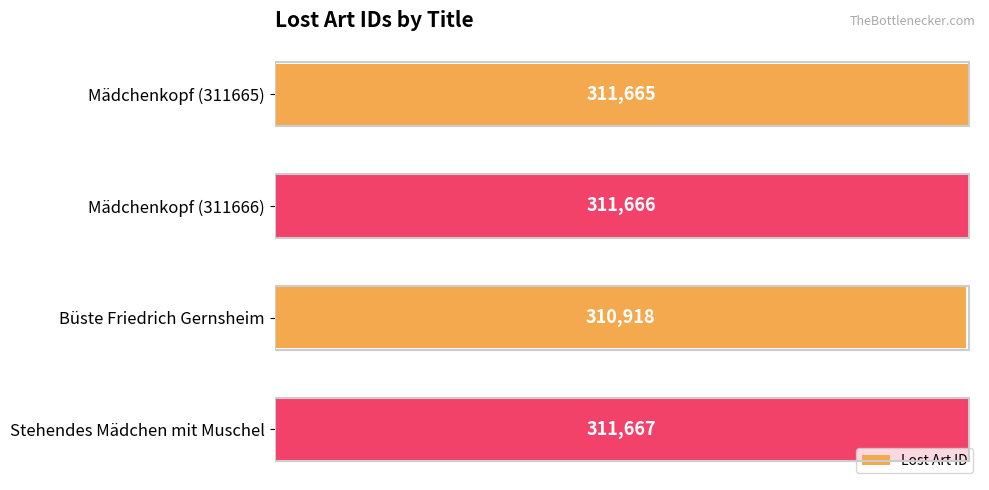

List the labels in order of value, smallest first.

Büste Friedrich Gernsheim, Mädchenkopf (311665), Mädchenkopf (311666), Stehendes Mädchen mit Muschel